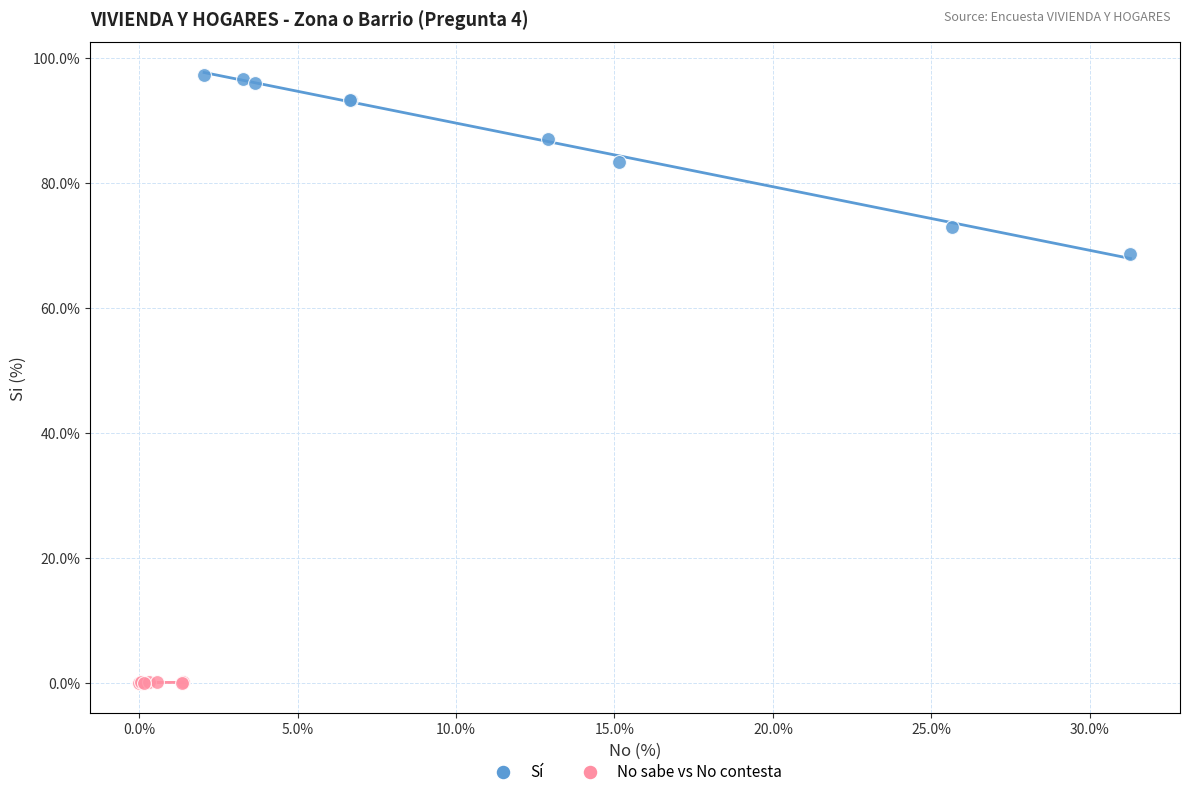

Which series reaches the maximum Y coordinate?

Sí